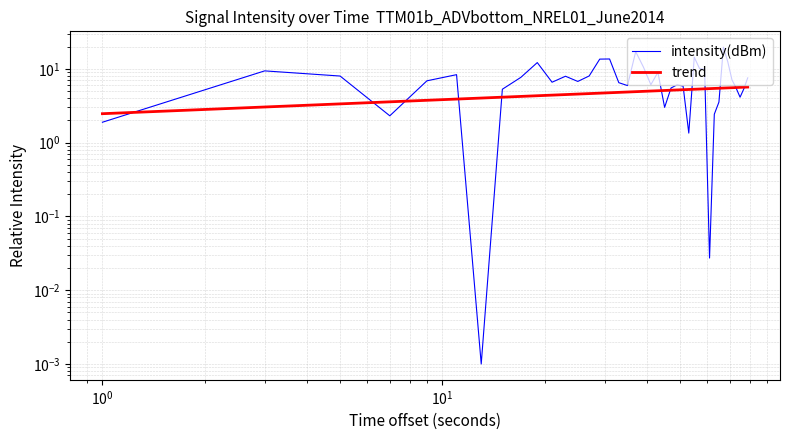

How many lines are shown in the chart?

2